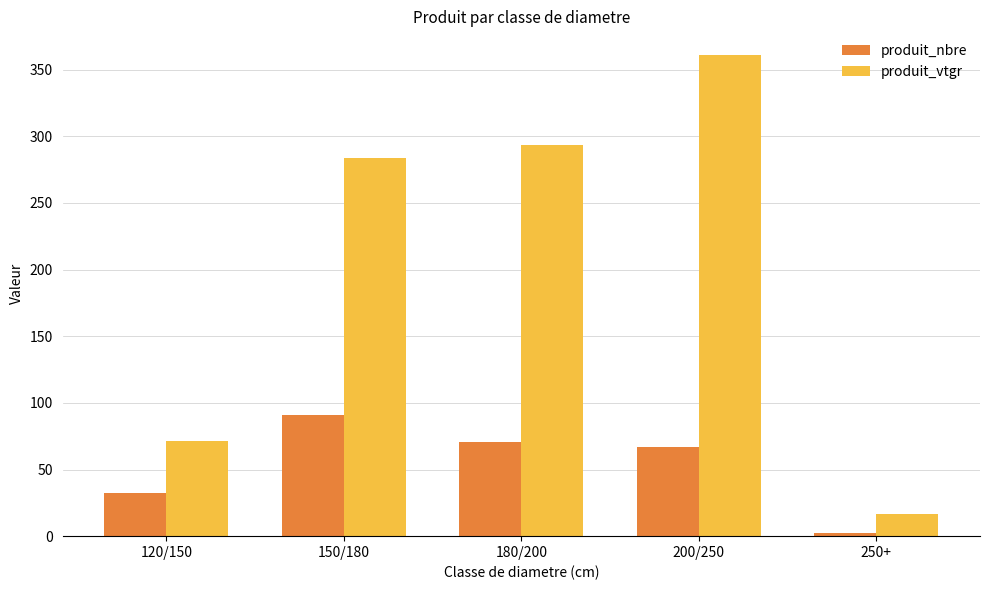

List the series in order of their overall mean, highest first.

produit_vtgr, produit_nbre